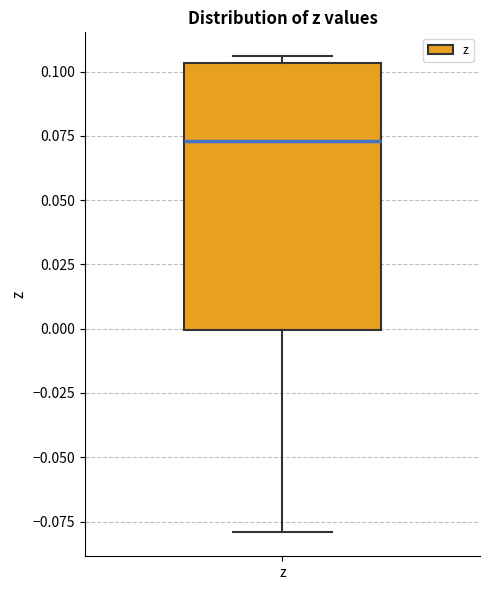

Read this box plot against the y-axis: the position of the median line, the range covered by the box, and the ends of both whiskers. The values are not printed on the chart, so give them approximately, as read against the axis.

median 0.075, box 0.000 to 0.105, whiskers -0.080 to 0.105 (just above the box's upper edge)